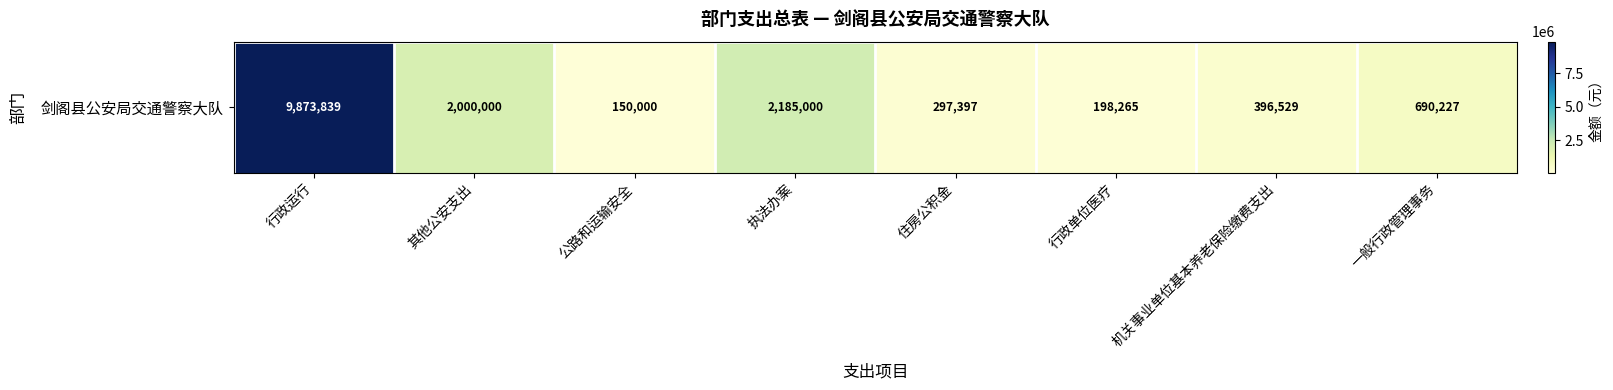

How many distinct data groups are displayed?

1